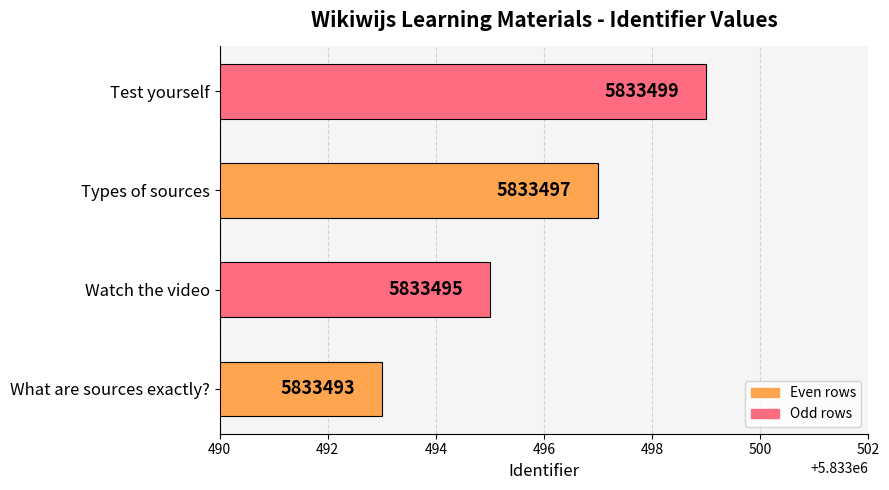

Which category has the lowest value across all series?

What are sources exactly?